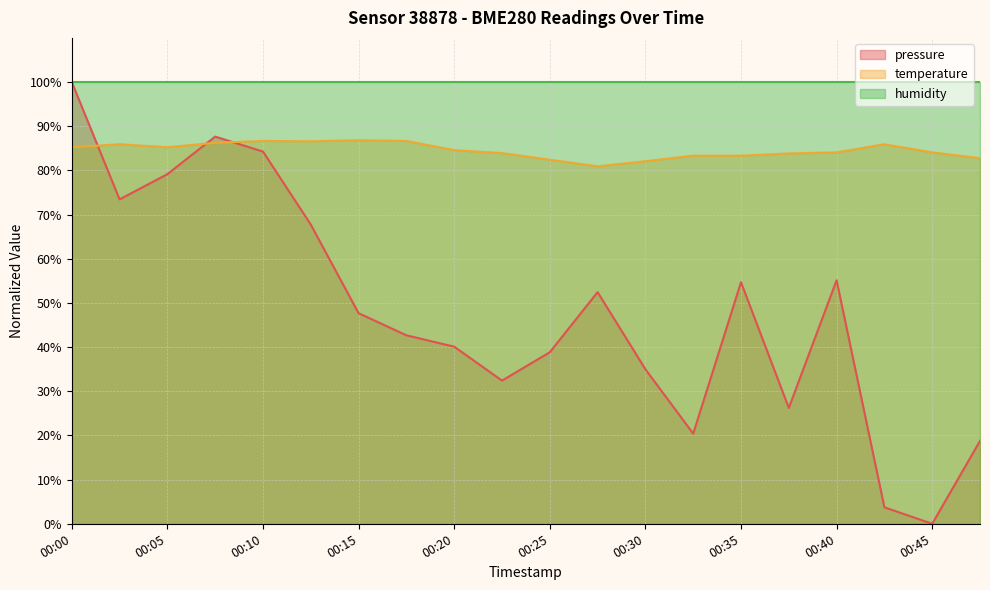

What is the average value of the pressure series?

48.0